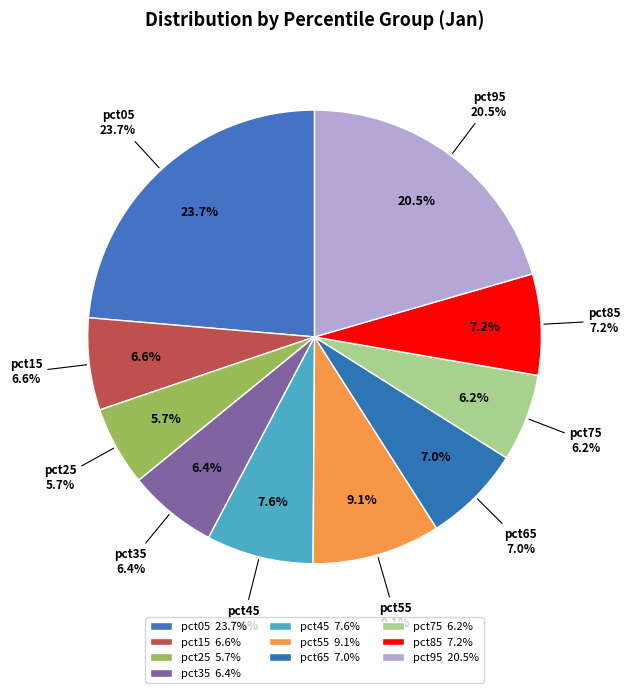

Which slice is the smallest?

pct25